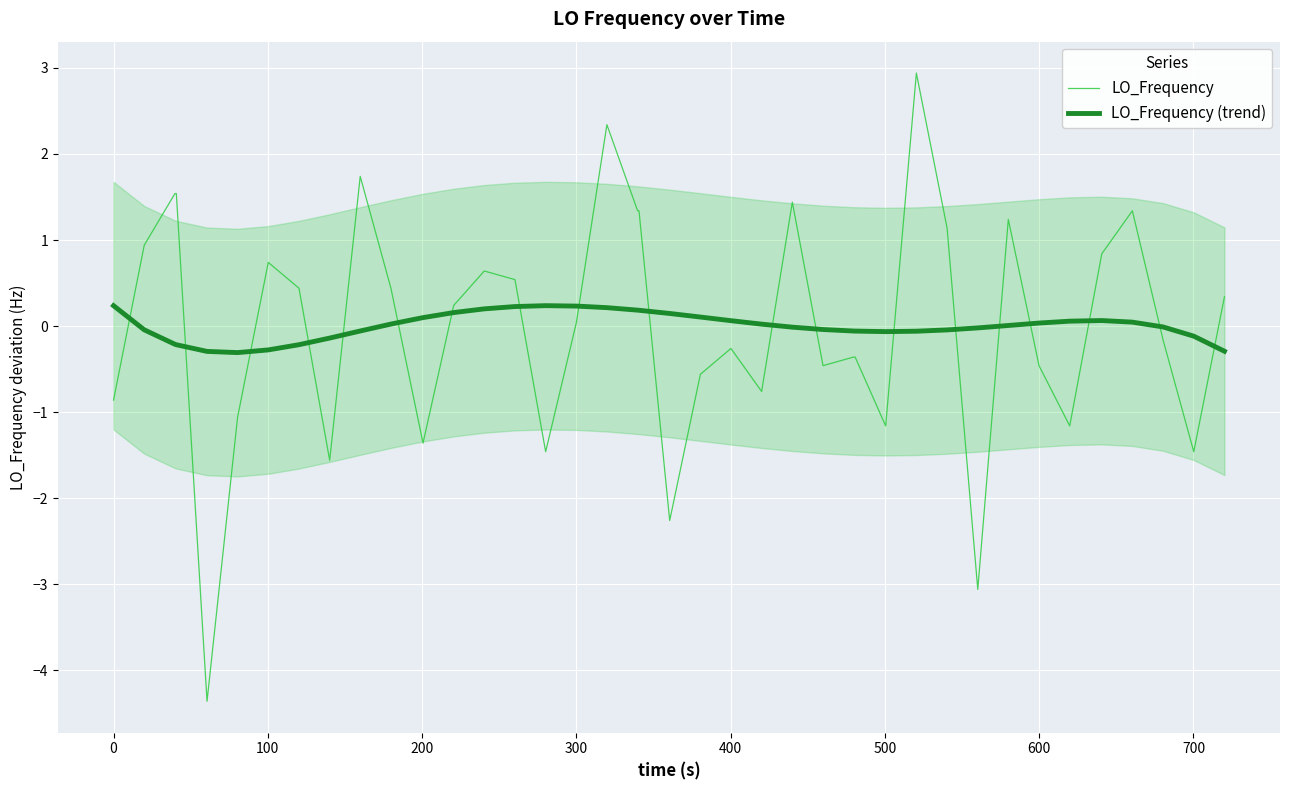

The LO_Frequency series shows 0.0 at 300. True or false?

True